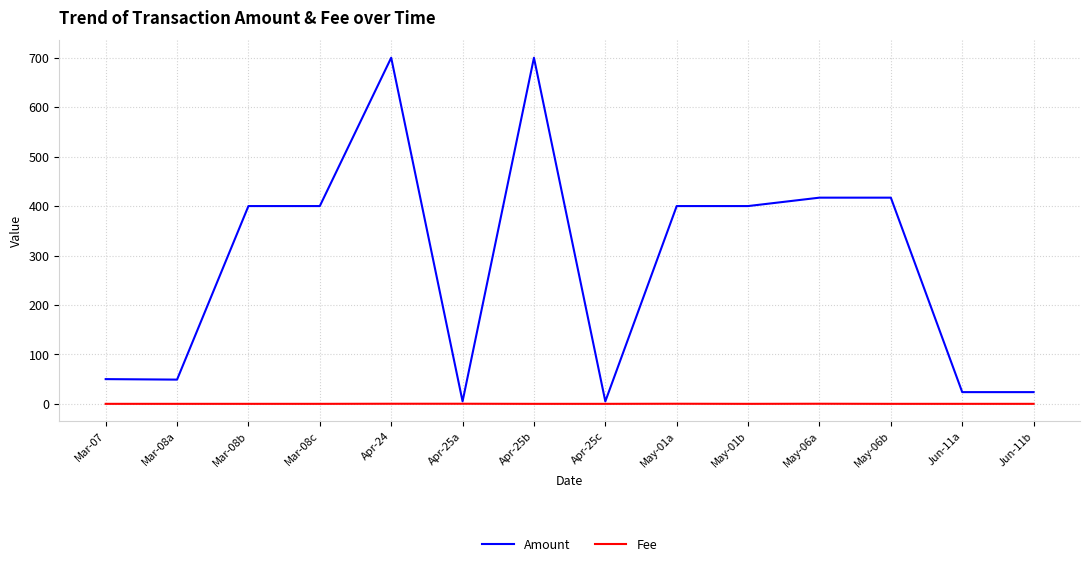

What is the maximum value for Amount?

700.0